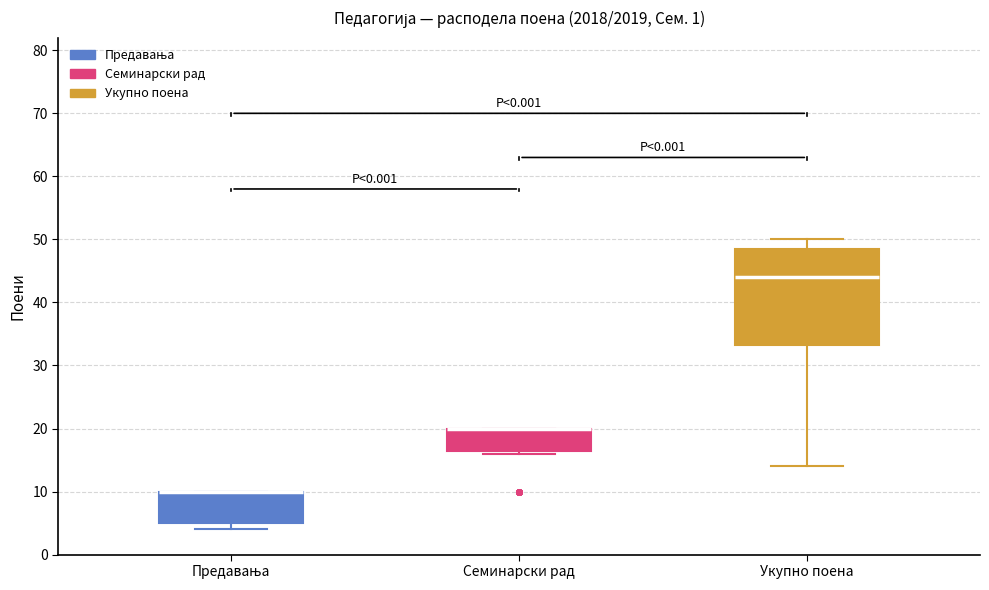

Where is the upper edge of the box for Семинарски рад on the y-axis? The values are not printed on the chart, so give them approximately, as read against the axis.

20